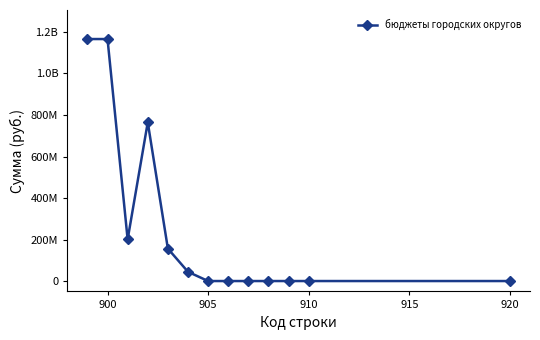

What is the difference between the maximum and second lowest values?

1166001349.4